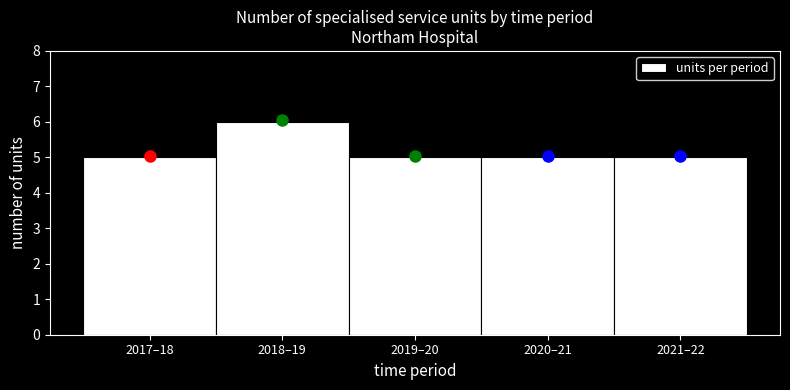

Reading right to left, transcribe all the data shown in this chart.

5	5	5	6	5